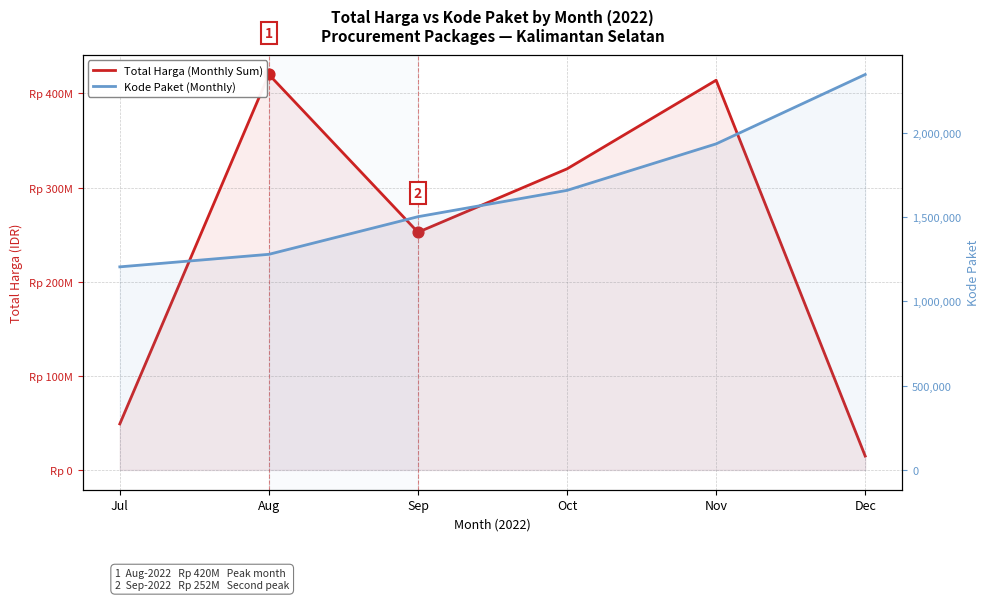

What is the total value across all series at Nov?

415920089